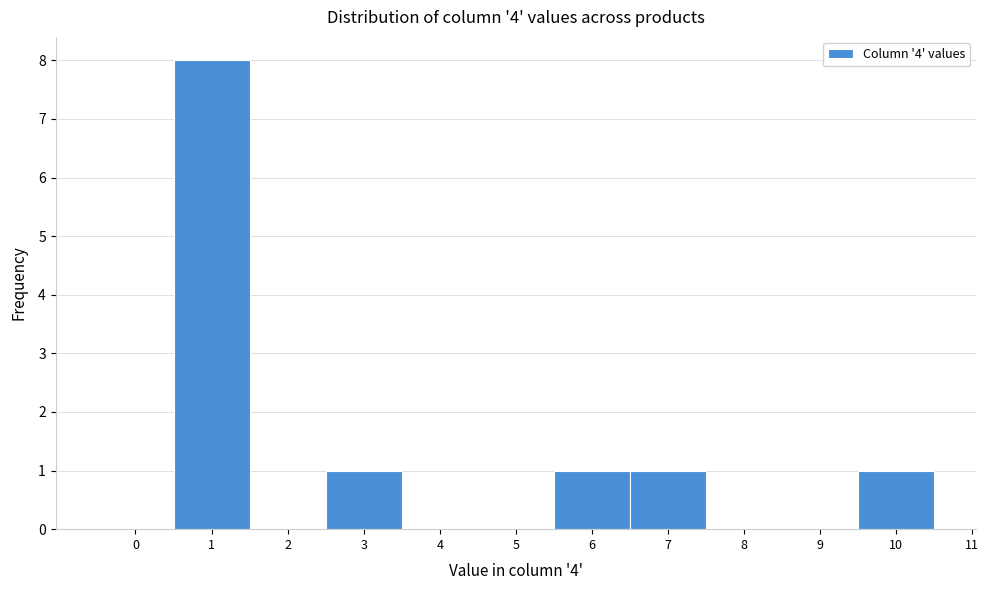

Reading left to right, transcribe this chart: for each bar, give the range it covers on the x-axis and its height. The values are not printed on the chart, so give them approximately, as read against the axis.

-0.5 to 0.5: 0
0.5 to 1.5: 8
1.5 to 2.5: 0
2.5 to 3.5: 1
3.5 to 4.5: 0
4.5 to 5.5: 0
5.5 to 6.5: 1
6.5 to 7.5: 1
7.5 to 8.5: 0
8.5 to 9.5: 0
9.5 to 10.5: 1